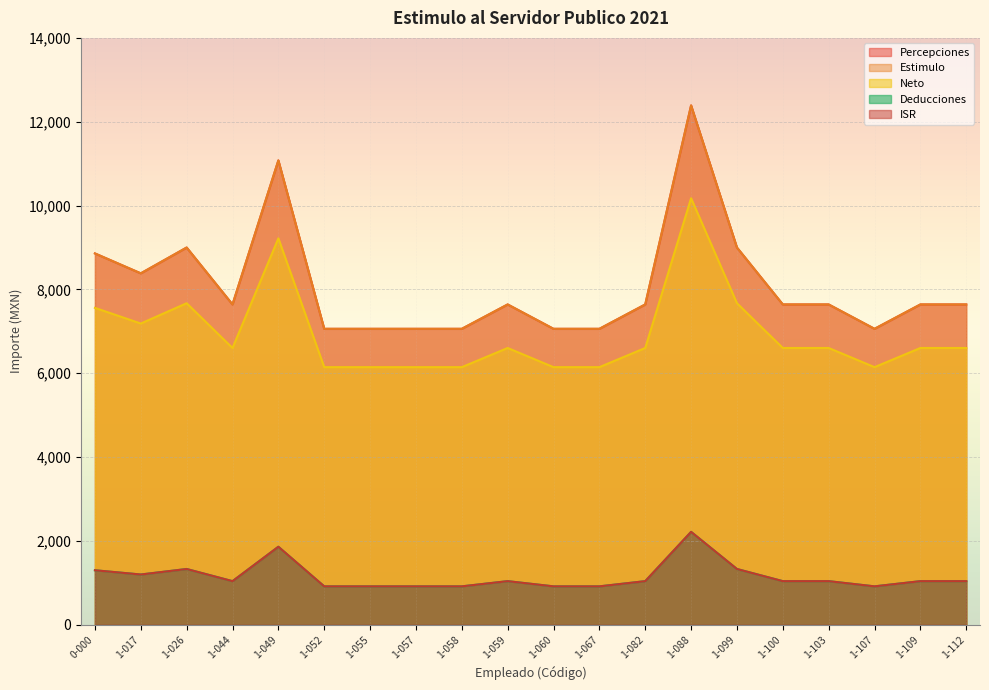

Between 0-000 and 1-109, which is larger?

0-000